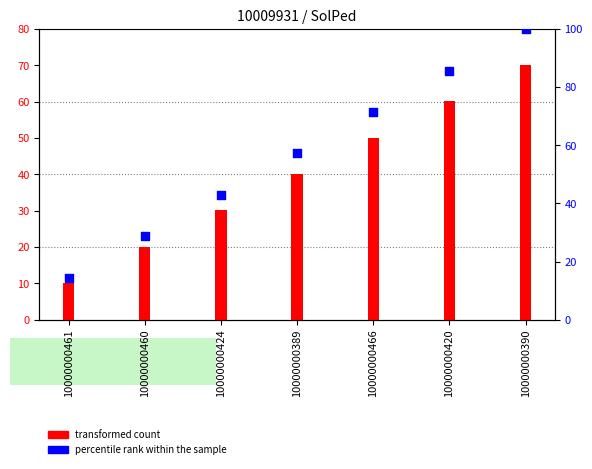

What are all the series names shown in the legend?

transformed count, percentile rank within the sample